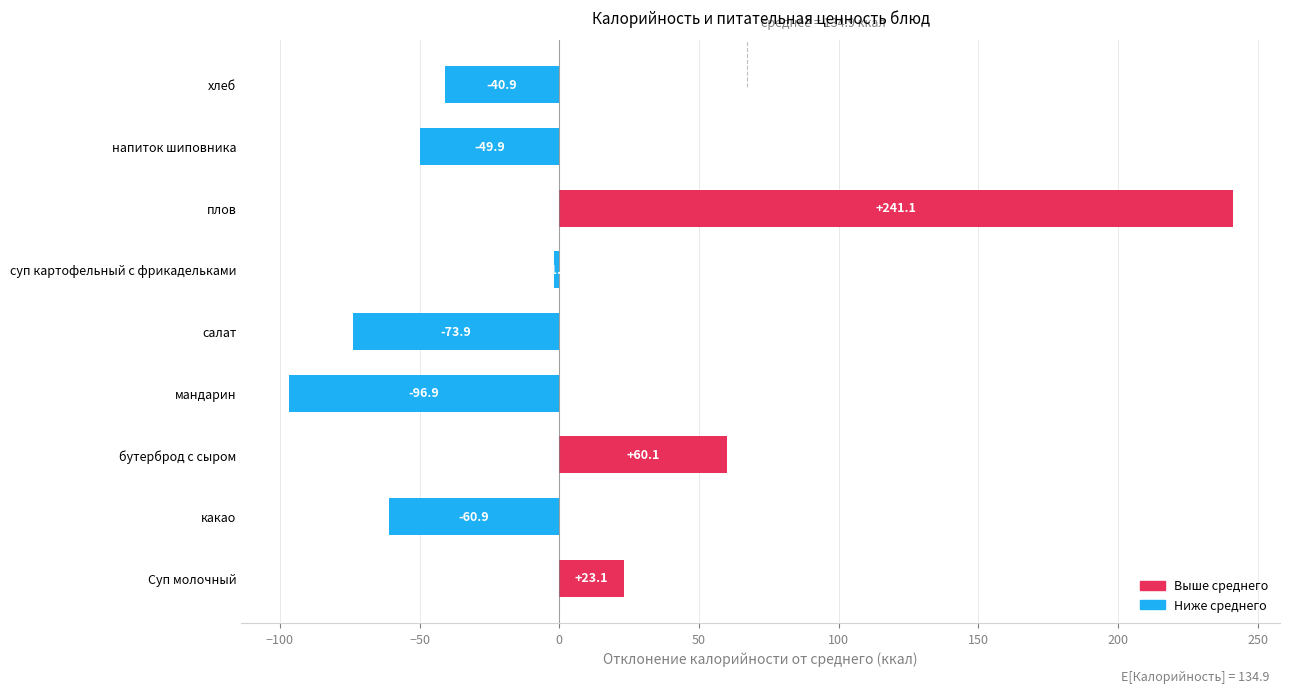

What is the difference between the maximum and minimum values?

338.0